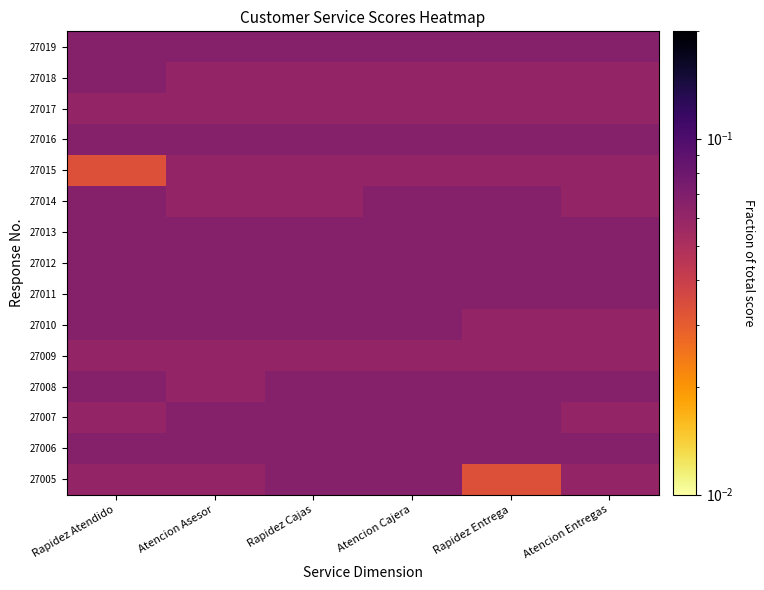

At which category does the chart reach its peak across all series?

Rapidez Cajas